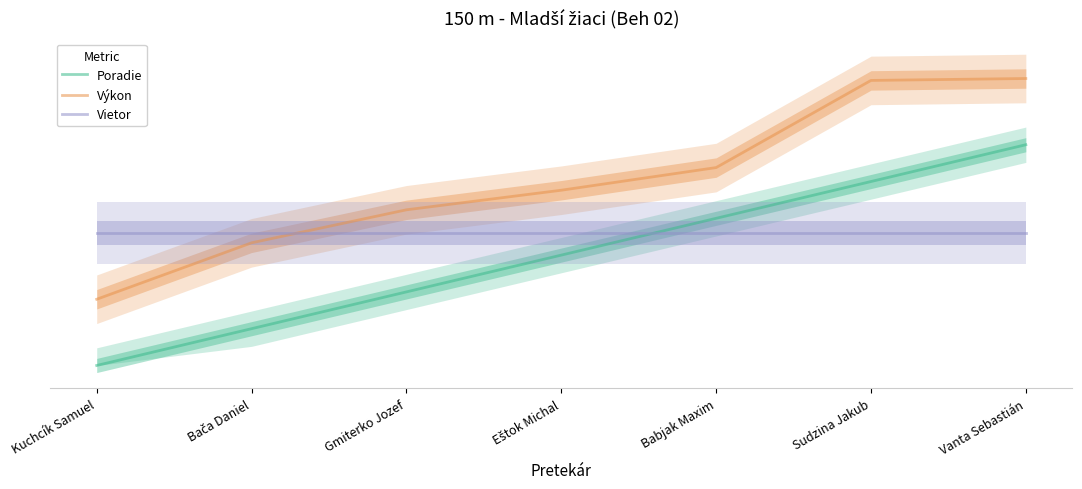

Which series changed the most between Bača Daniel and Eštok Michal?

Poradie